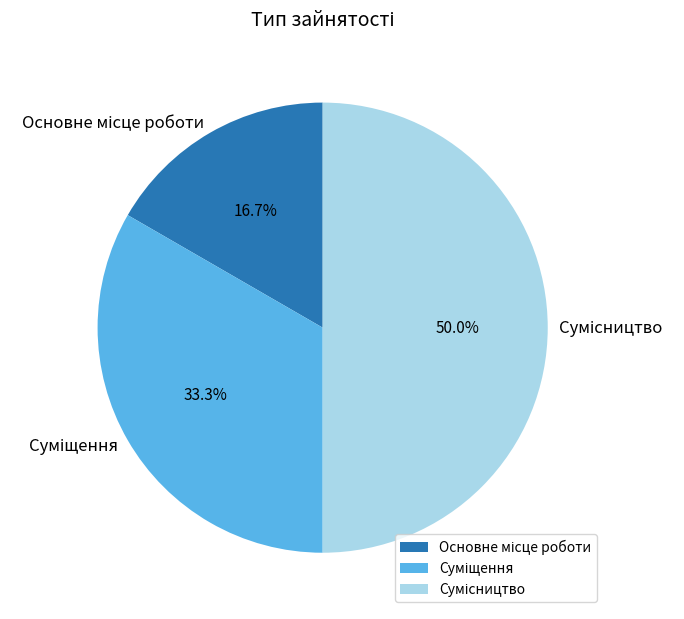

What is the change in value from Основне місце роботи to Сумісництво?

+2